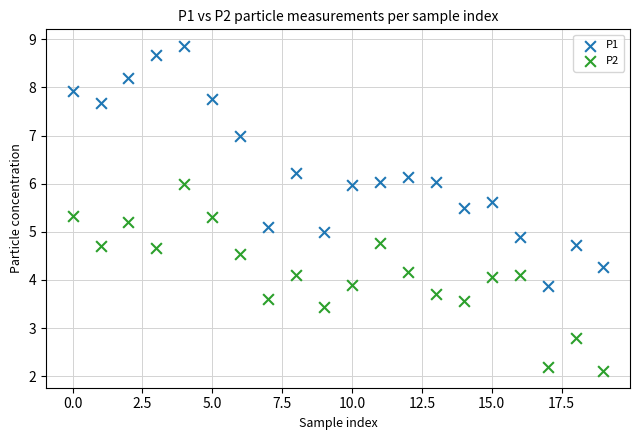

Which series has the widest spread of Y values?

P1